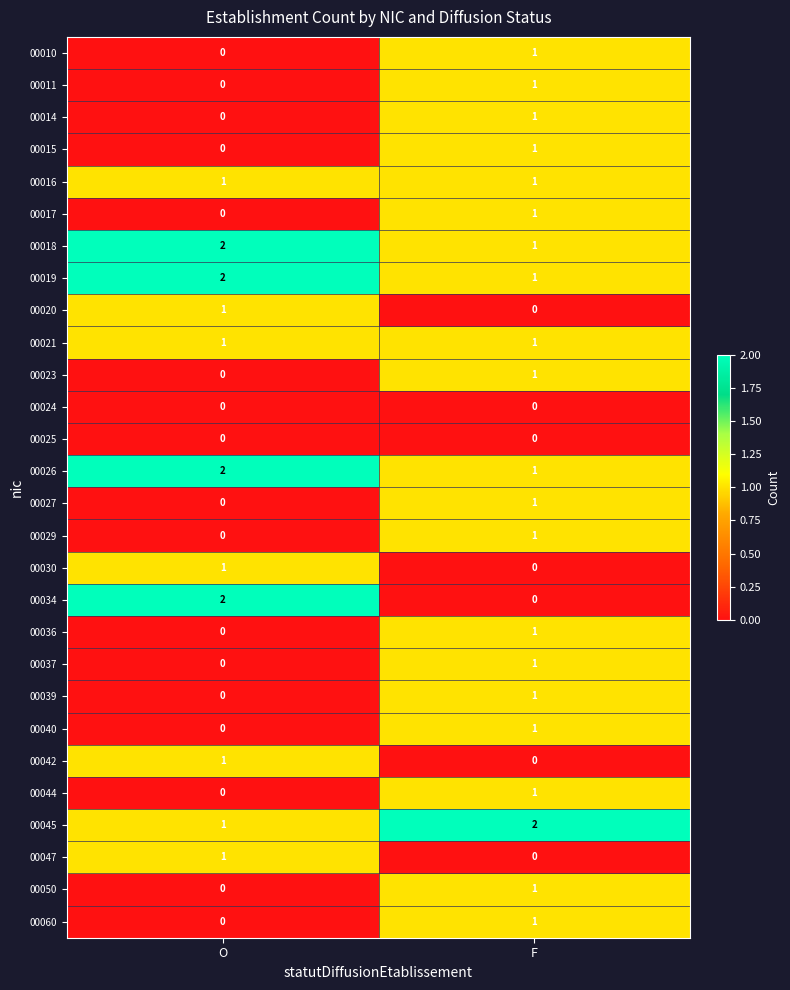

Where is 00042 nearest to the value 0?

F